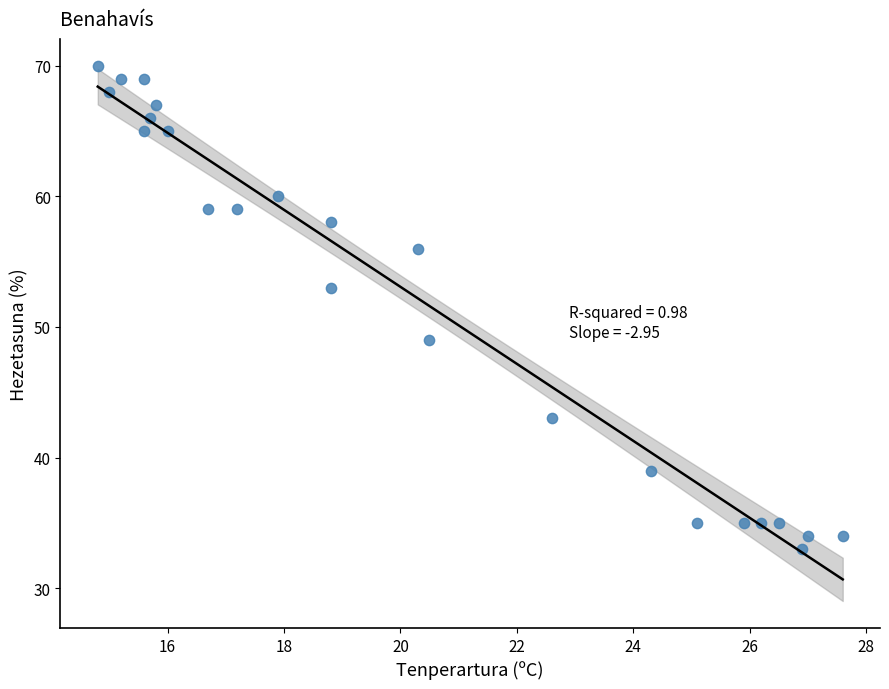

What is the range of Y values (max minus min)?

37